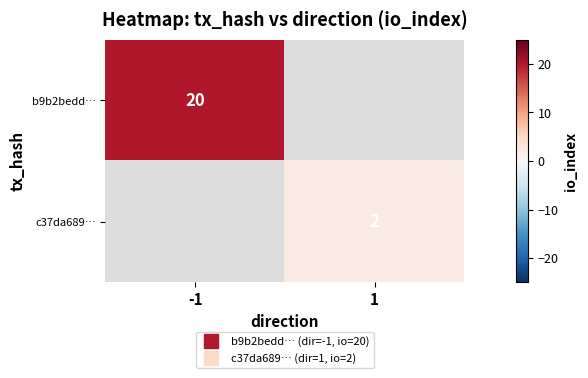

Is the value of b9b2bedd… at -1 greater than the value of c37da689… at -1?

No